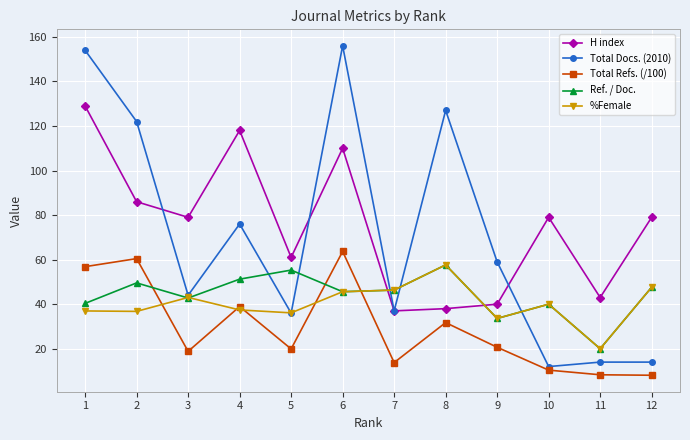

True or false: H index and %Female intersect in this chart.

True